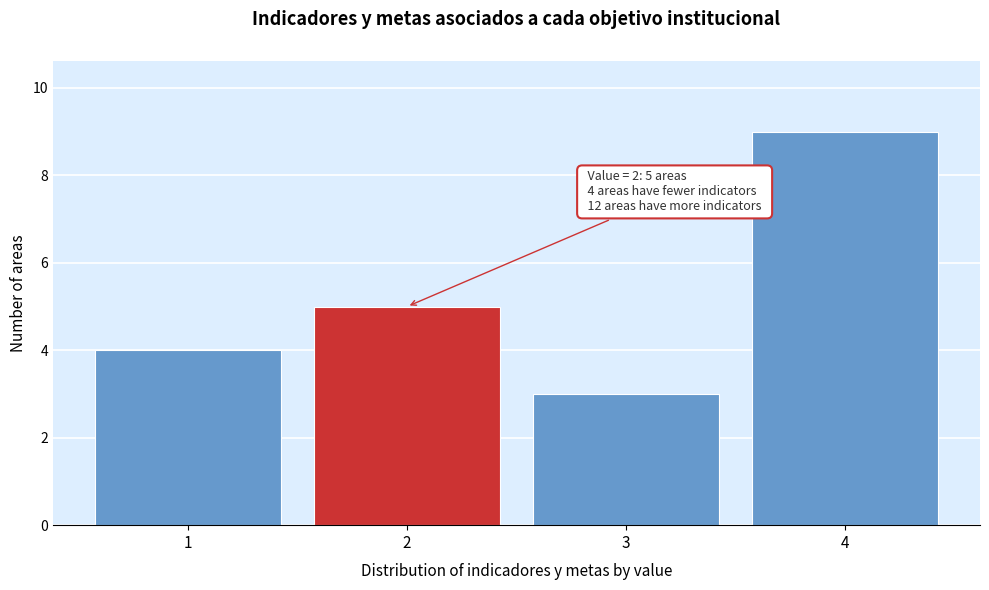

Reading left to right, extract all data points from this chart.

1=4	2=5	3=3	4=9